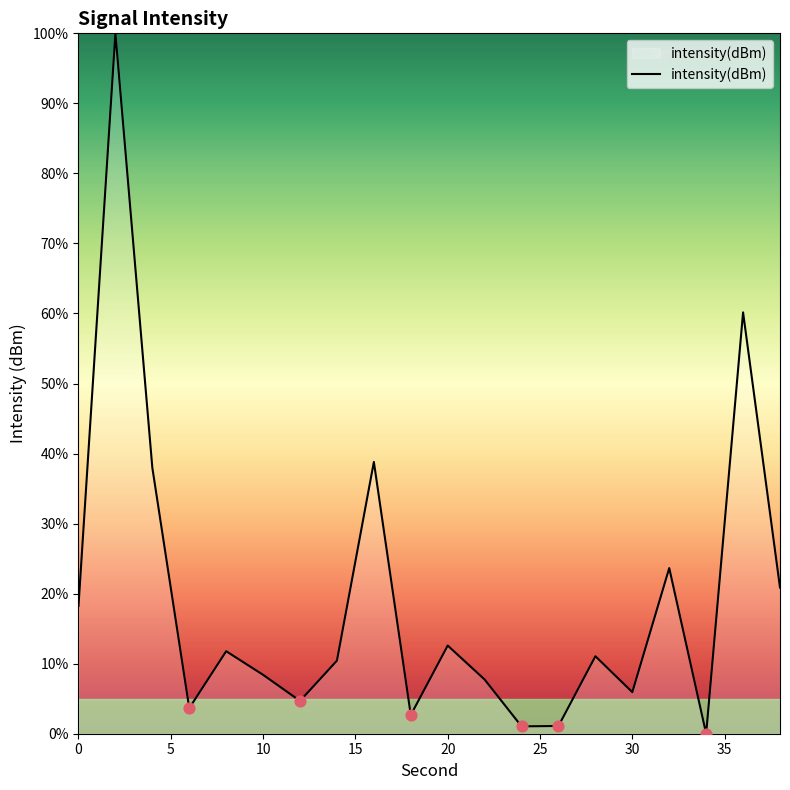

What is the difference between the maximum and minimum values?

100.0